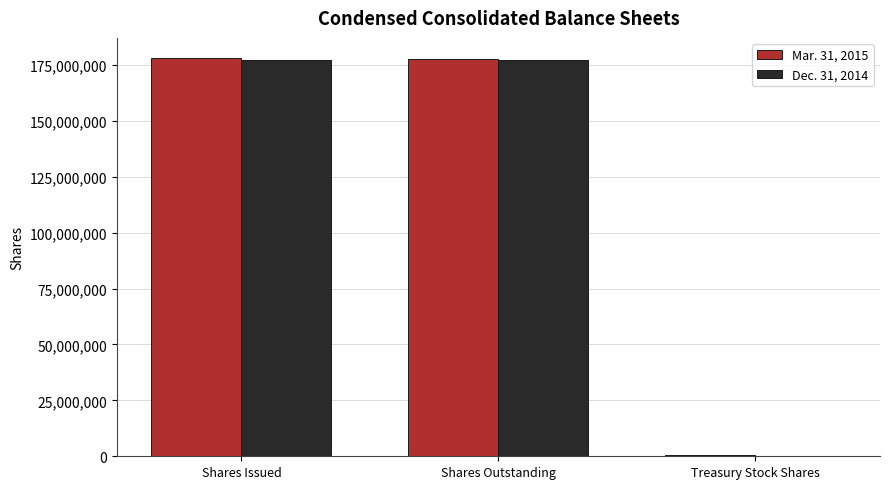

What are all the series names shown in the legend?

Mar. 31, 2015, Dec. 31, 2014